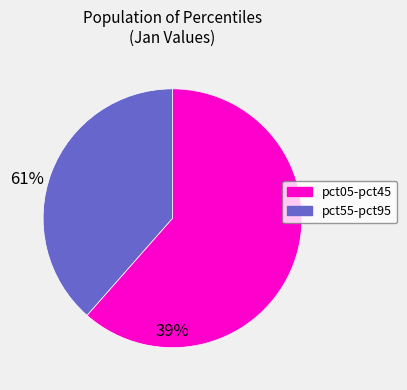

Is there any slice that represents more than half of the pie?

Yes